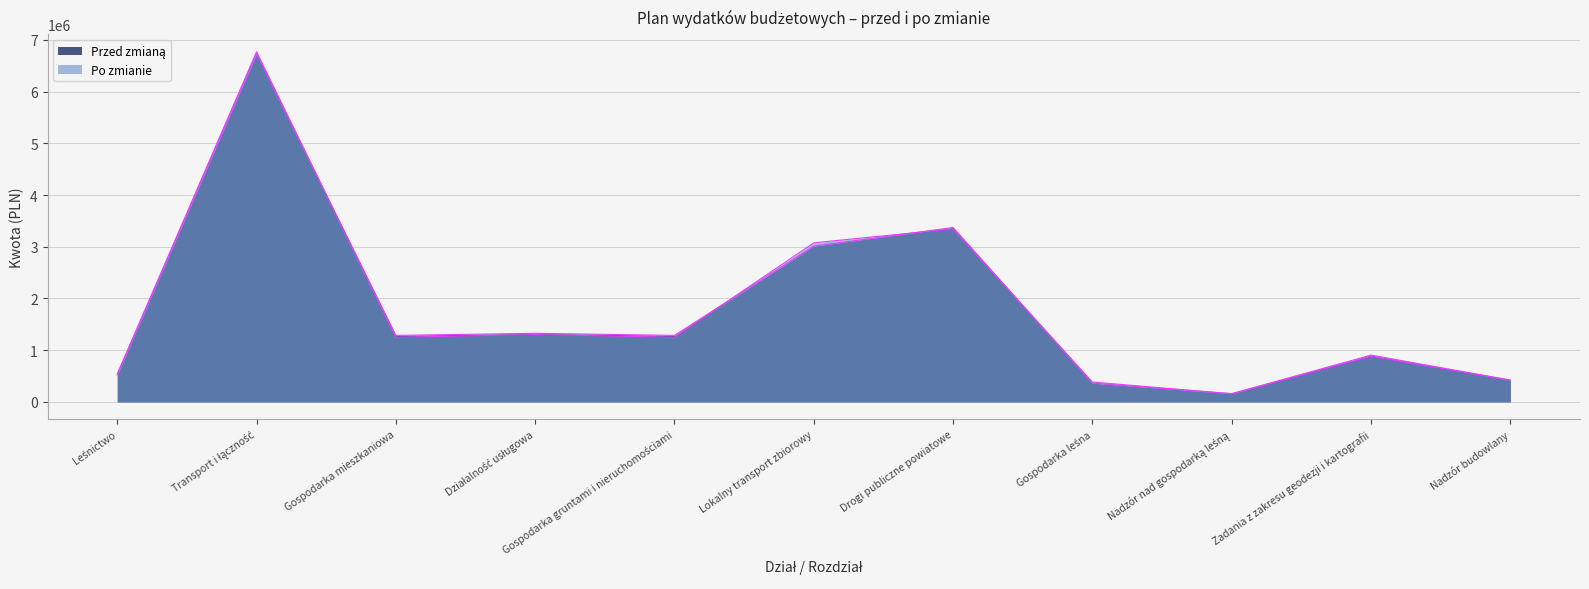

True or false: Przed zmianą has more than 0 points higher than both neighbors.

True